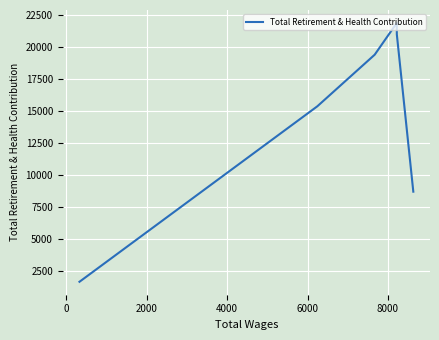

What is the label of the 3rd point from the right?

4000